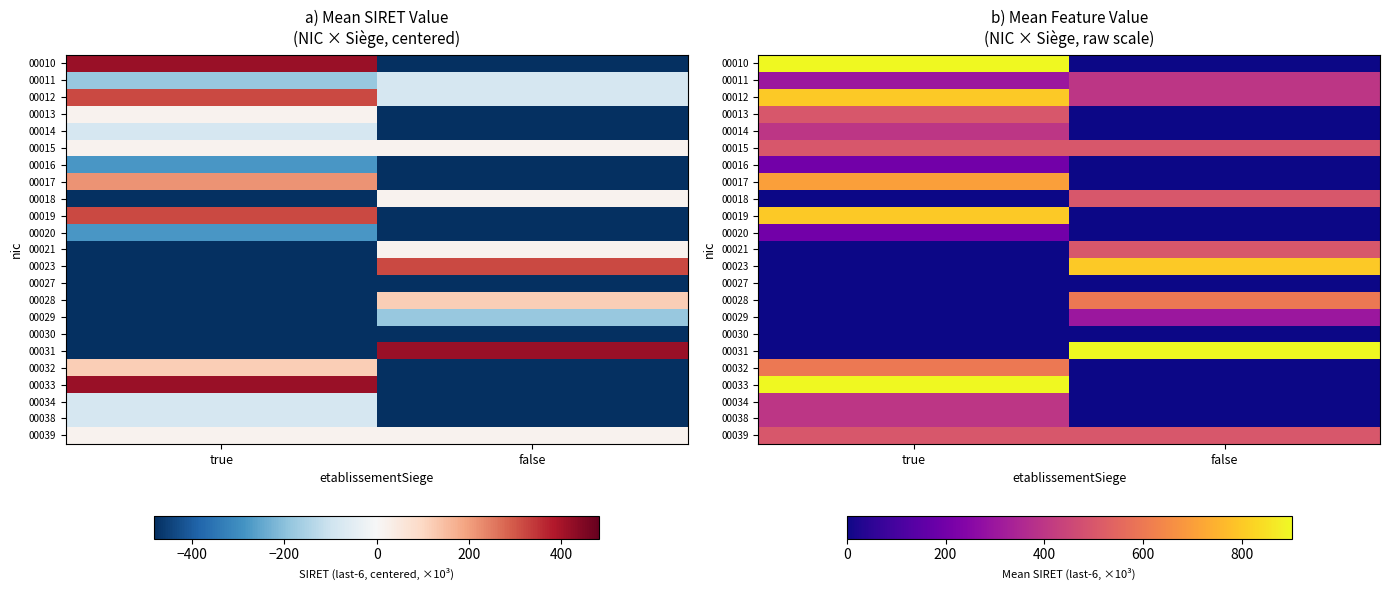

At how many categories does at least one series exceed 417?

2